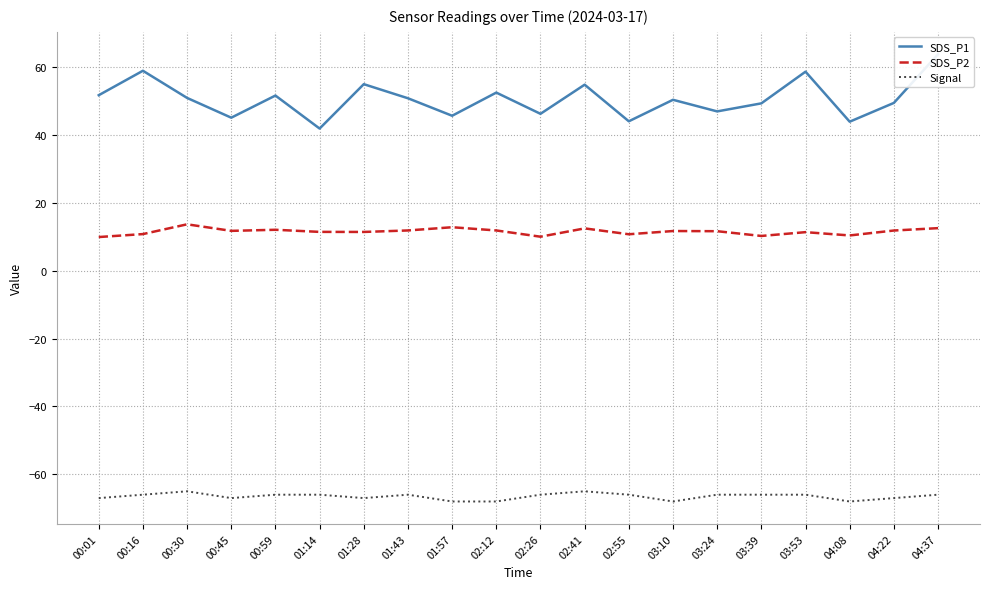

At which category does Signal reach its first local peak?

00:30